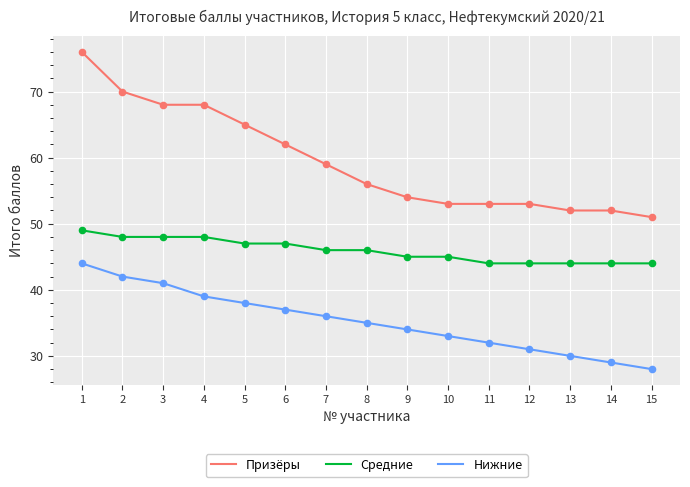

What is the spread (max minus min) of values at 8?

21